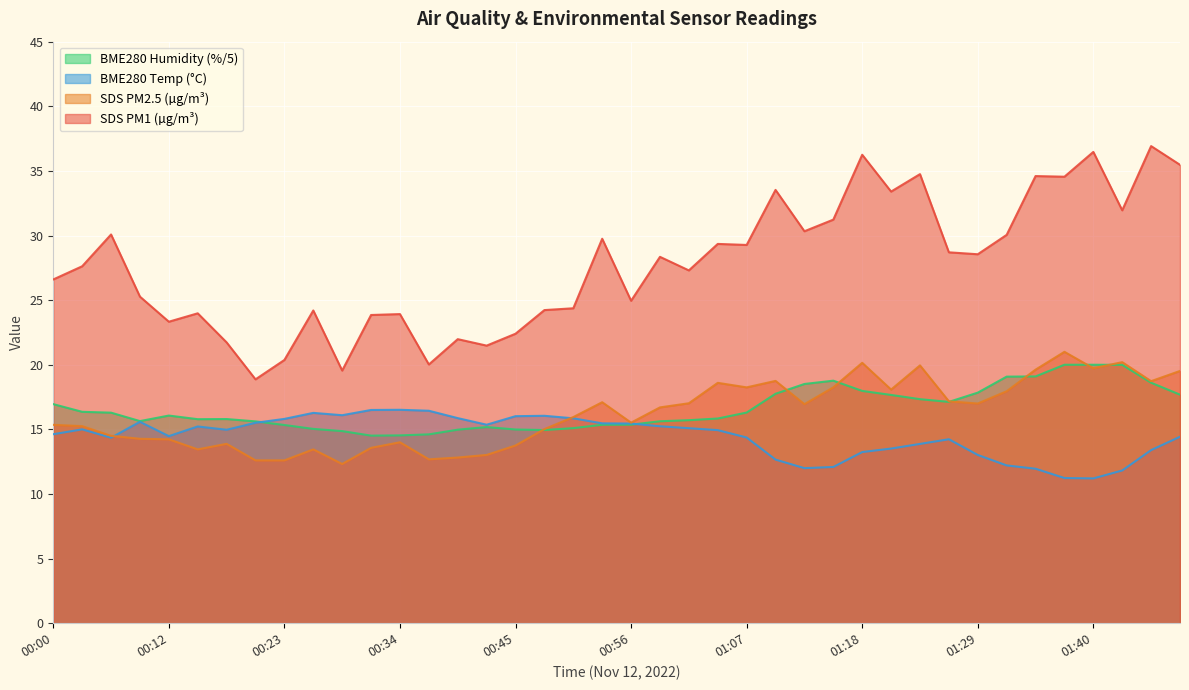

What is the label of the 12th point from the left?

00:31